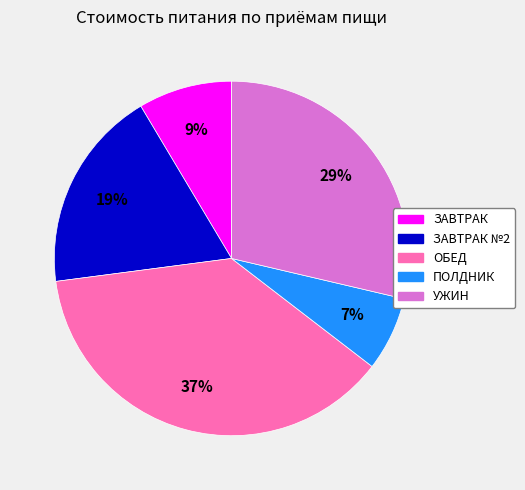

Does any single category account for the majority?

No